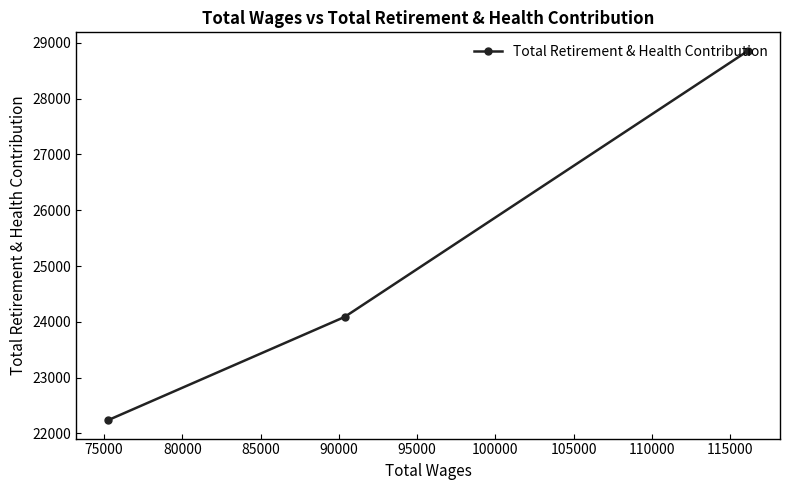

What is the maximum value shown in the chart?

28858